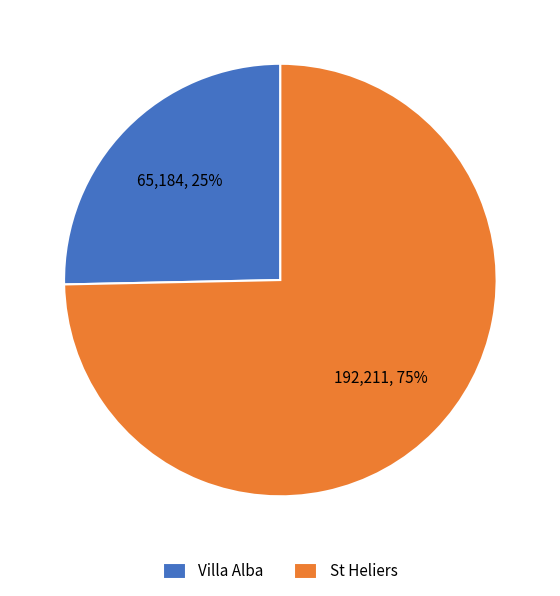

Combined, do Villa Alba and St Heliers account for over 50%?

Yes